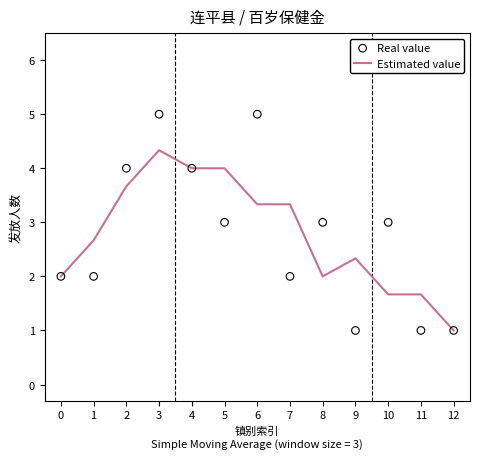

What is the total value across all series at 2?

7.7